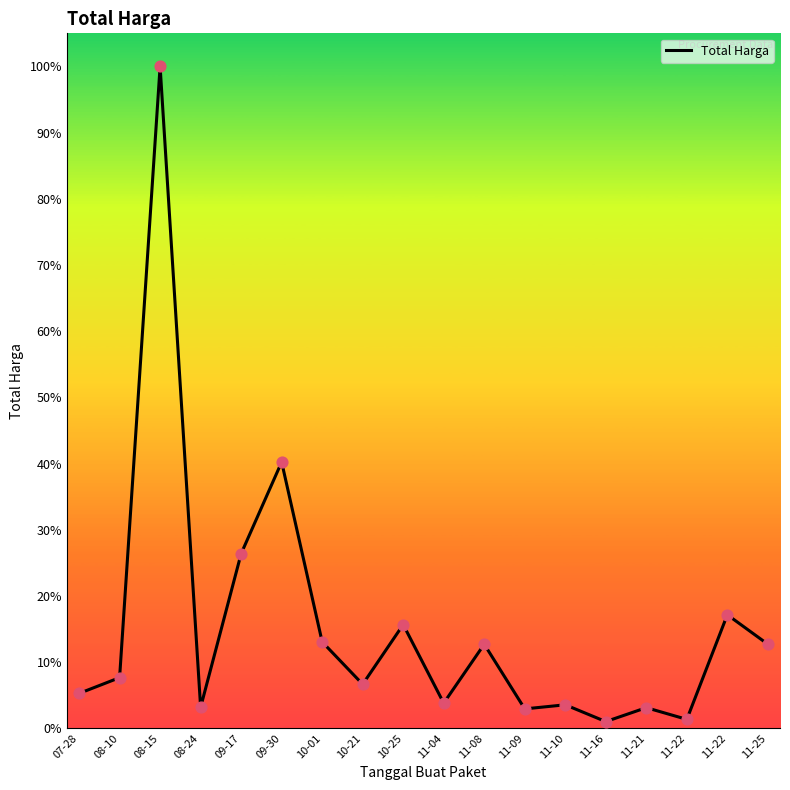

Which has a higher value, 11-22 or 11-21?

11-22